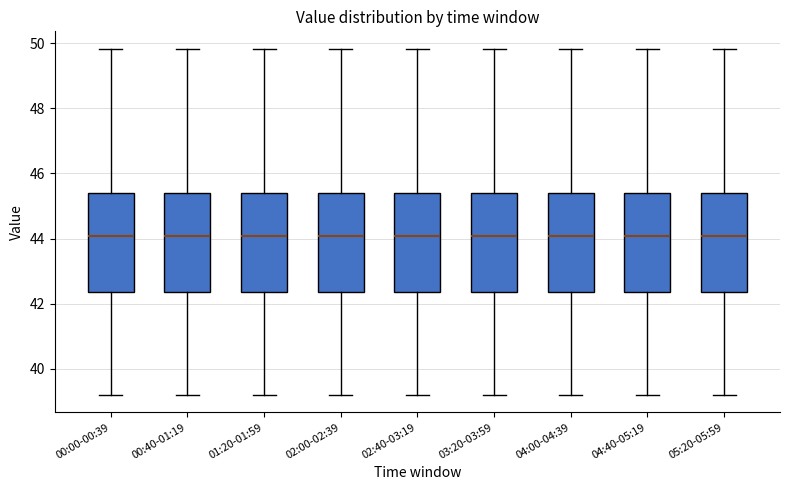

Reading left to right, transcribe this box plot: for each box, give where its median line is, the range the box spans, and where its two whiskers end, as read against the y-axis. The values are not printed on the chart, so give them approximately, as read against the axis.

00:00-00:39: median 44.0, box 42.4 to 45.4, whiskers 39.2 to 49.8
00:40-01:19: median 44.0, box 42.4 to 45.4, whiskers 39.2 to 49.8
01:20-01:59: median 44.0, box 42.4 to 45.4, whiskers 39.2 to 49.8
02:00-02:39: median 44.0, box 42.4 to 45.4, whiskers 39.2 to 49.8
02:40-03:19: median 44.0, box 42.4 to 45.4, whiskers 39.2 to 49.8
03:20-03:59: median 44.0, box 42.4 to 45.4, whiskers 39.2 to 49.8
04:00-04:39: median 44.0, box 42.4 to 45.4, whiskers 39.2 to 49.8
04:40-05:19: median 44.0, box 42.4 to 45.4, whiskers 39.2 to 49.8
05:20-05:59: median 44.0, box 42.4 to 45.4, whiskers 39.2 to 49.8